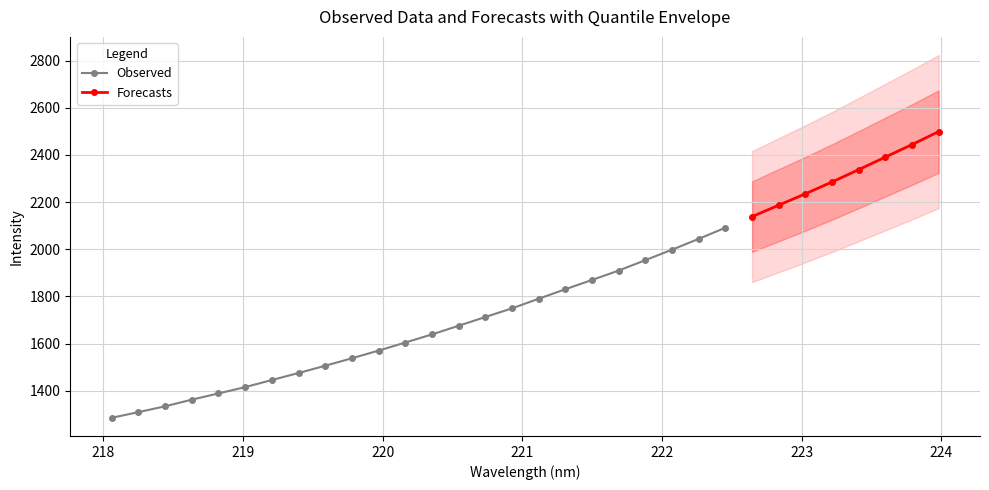

True or false: the data shows 1675.6 at 13.

True